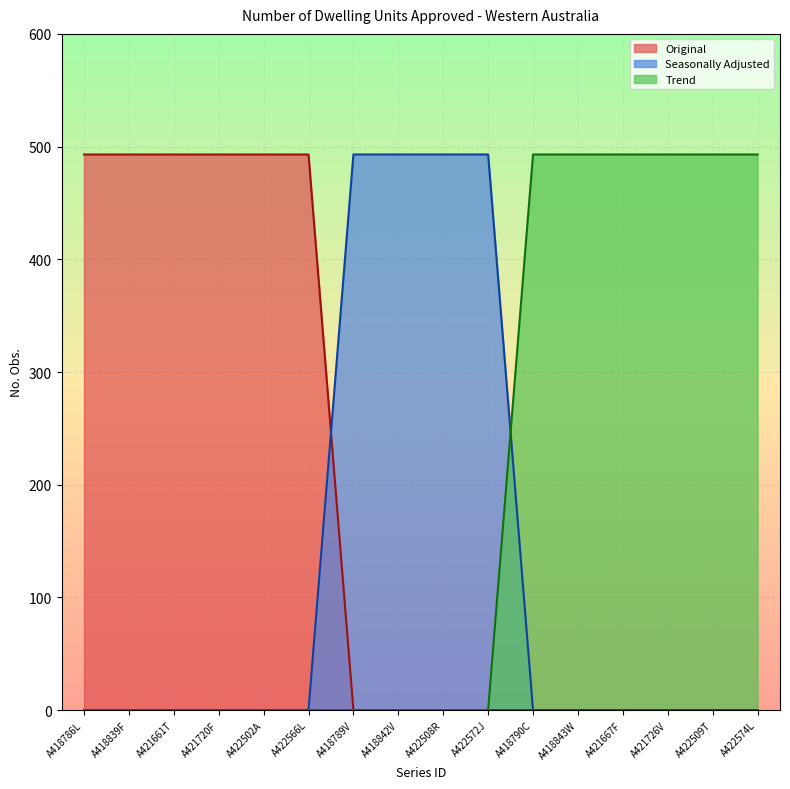

What is the difference between the highest and lowest values at A422509T?

493